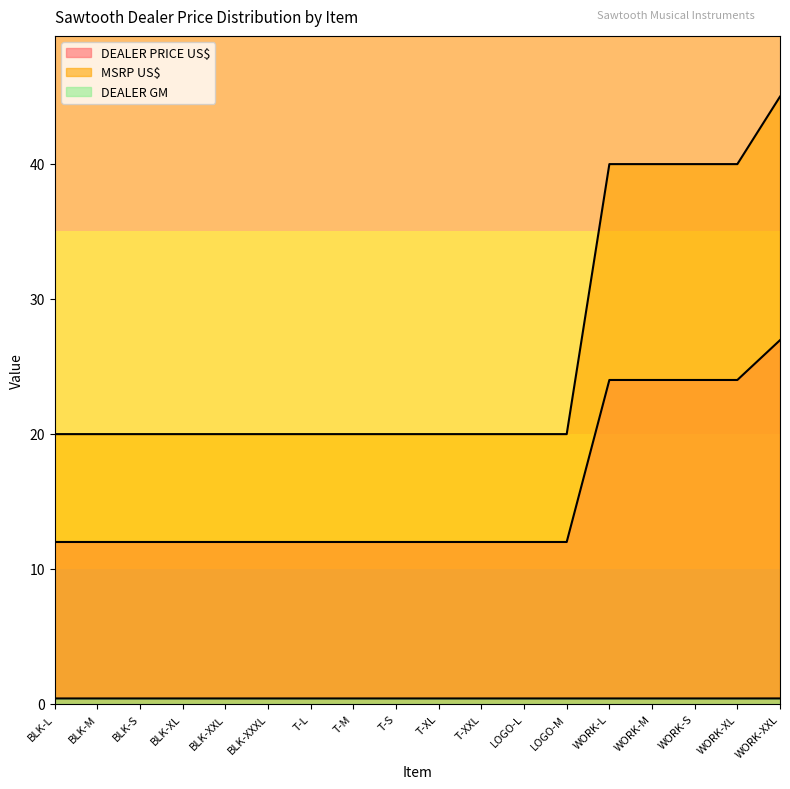

Which series changed the most between BLK-M and T-M?

DEALER PRICE US$